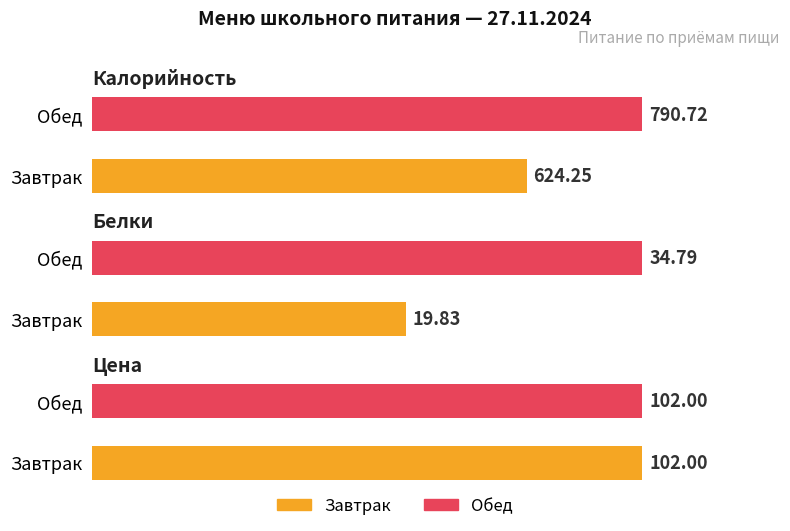

What position from the left is Завтрак?

1